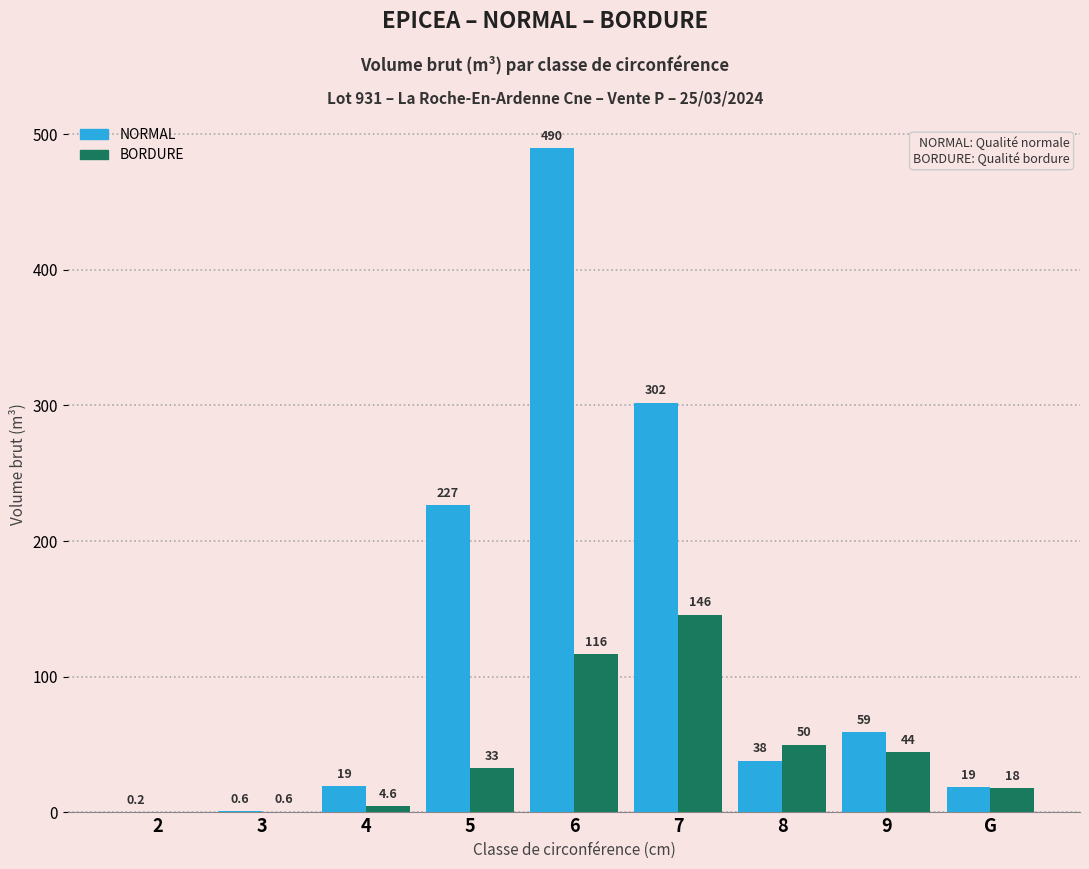

Reading left to right, extract all data points from this chart.

NORMAL: 2=0.2	3=0.6	4=19.0	5=226.6	6=489.6	7=302.0	8=38.1	9=58.9	G=18.6
BORDURE: 2=0.0	3=0.6	4=4.6	5=32.6	6=116.5	7=145.8	8=49.7	9=44.3	G=17.8